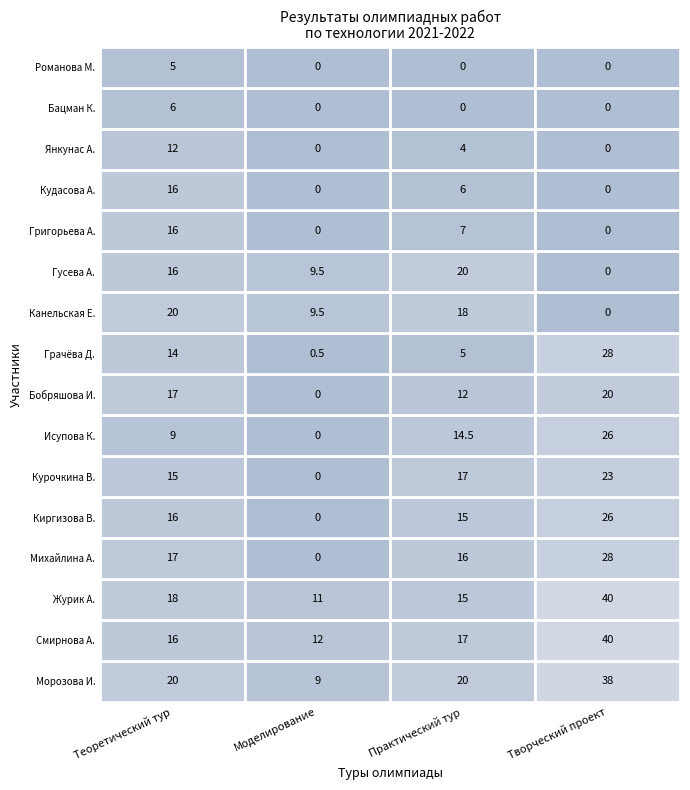

What is the spread (max minus min) of values at 1?

12.0